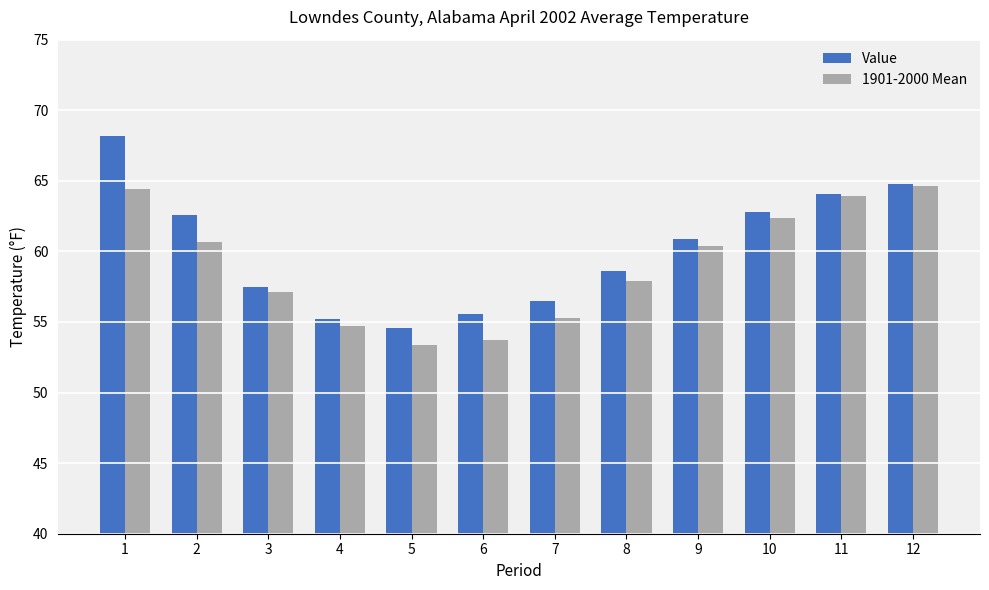

Rank the series at 2 from highest to lowest value.

Value, 1901-2000 Mean